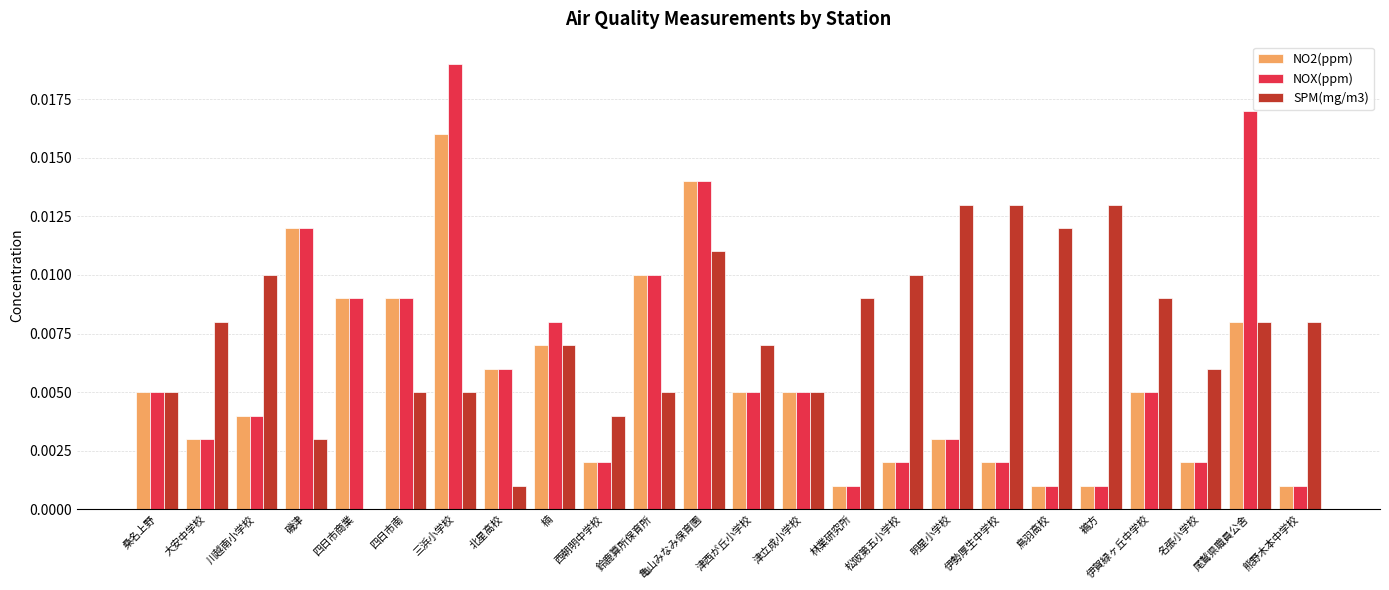

Count the number of categories in the chart.

24